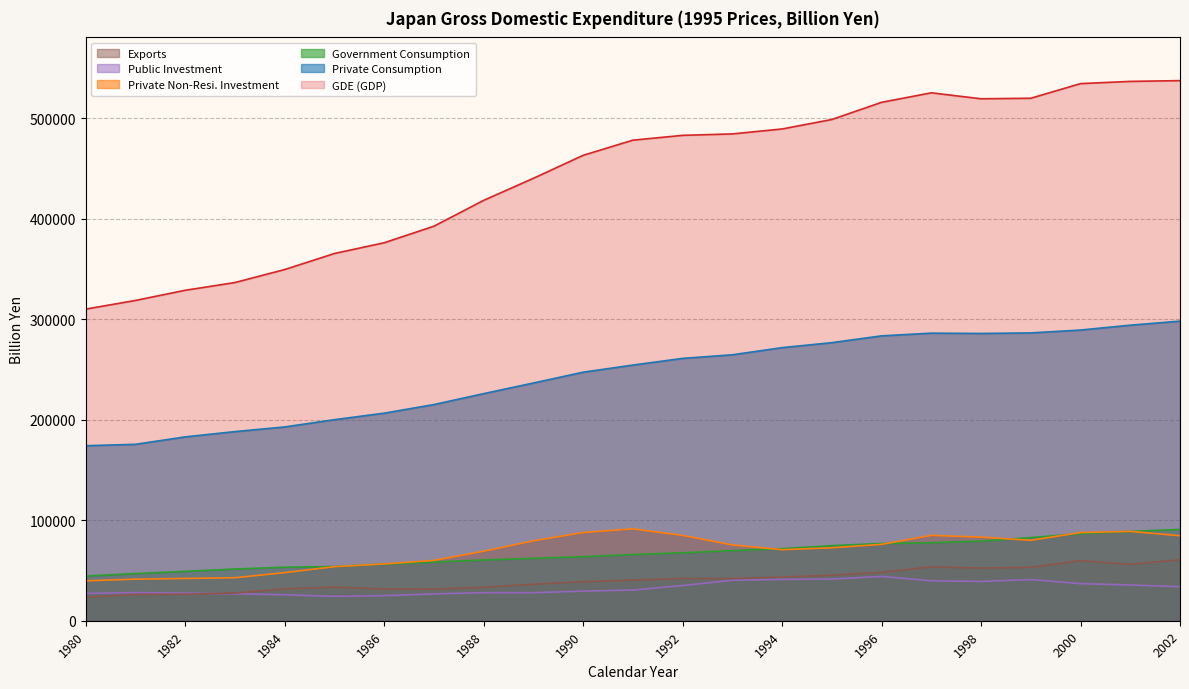

What are all the series names shown in the legend?

Exports, Public Investment, Private Non-Resi. Investment, Government Consumption, Private Consumption, GDE (GDP)